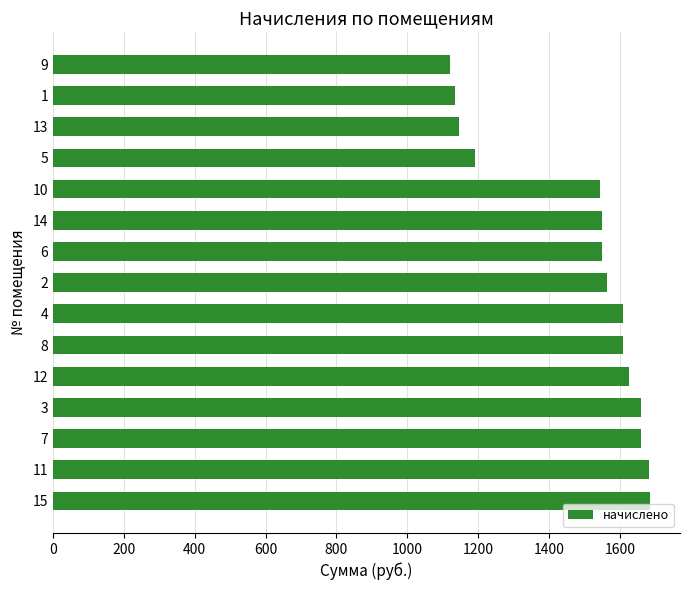

The value at 11 is 1681.3. True or false?

True